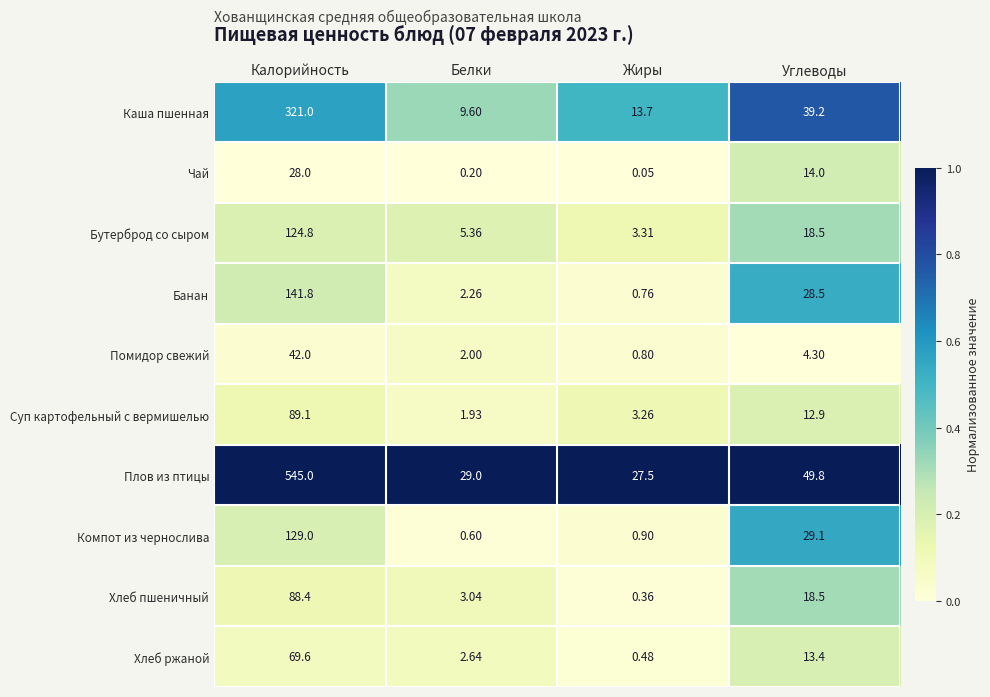

At which category is the sum across all series the highest?

Калорийность